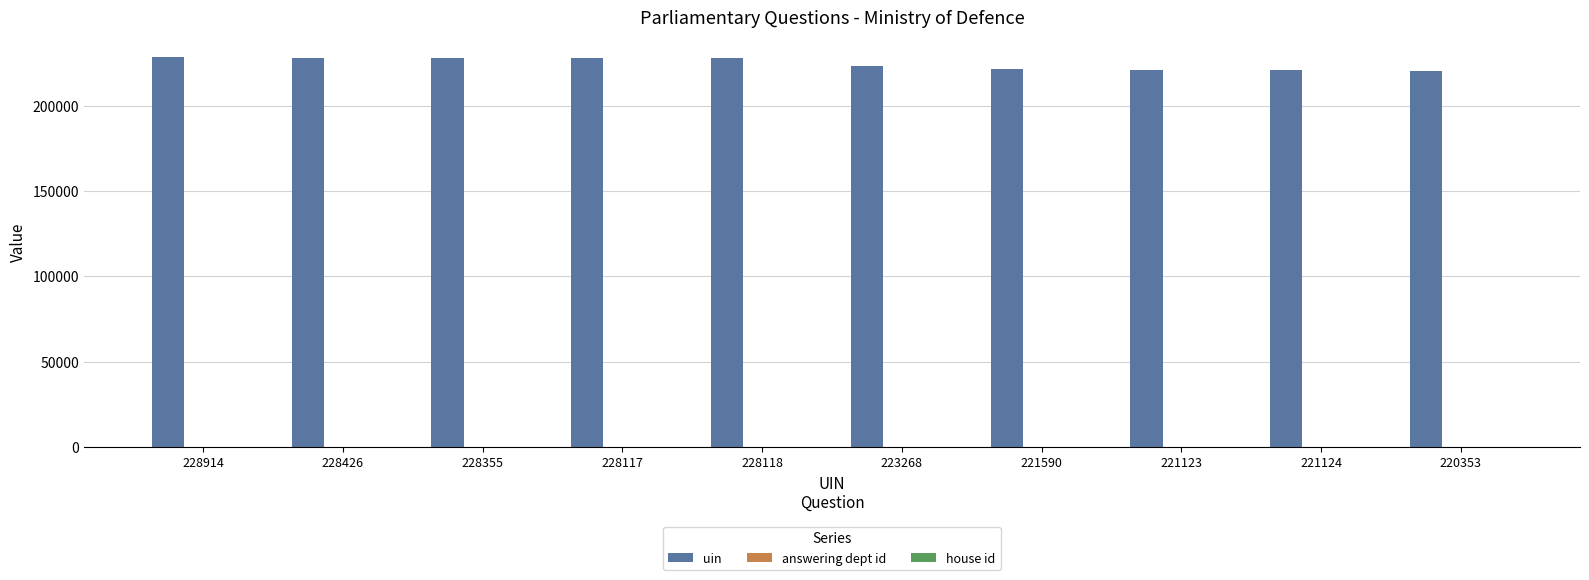

Which series has the largest total across all categories?

uin